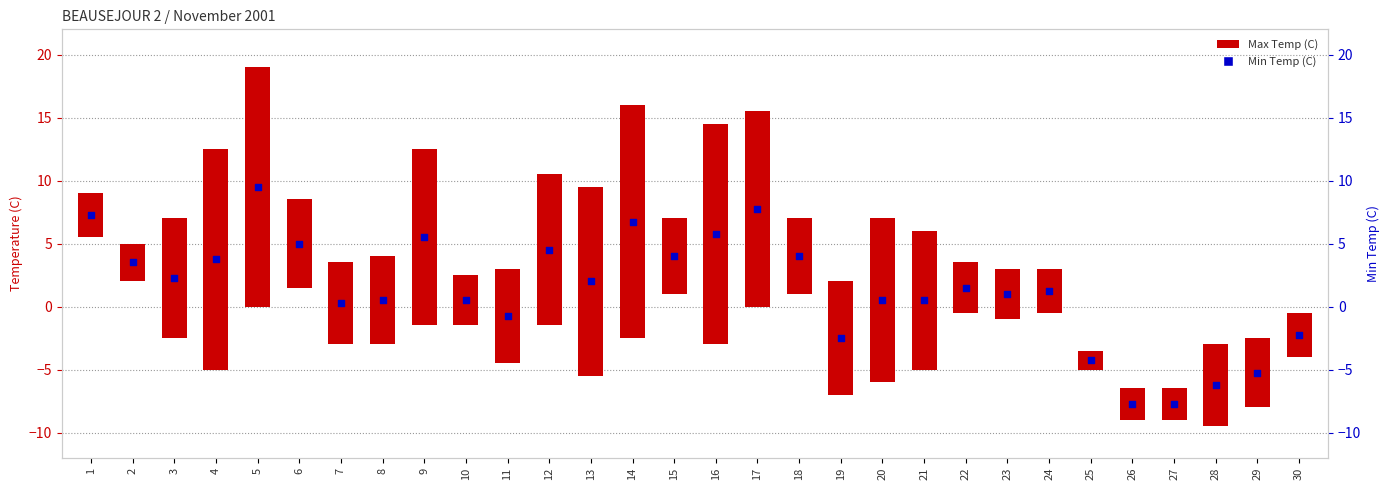

Is the value of Max Temp (C) at 1 greater than the value of Min Temp (C) at 26?

Yes